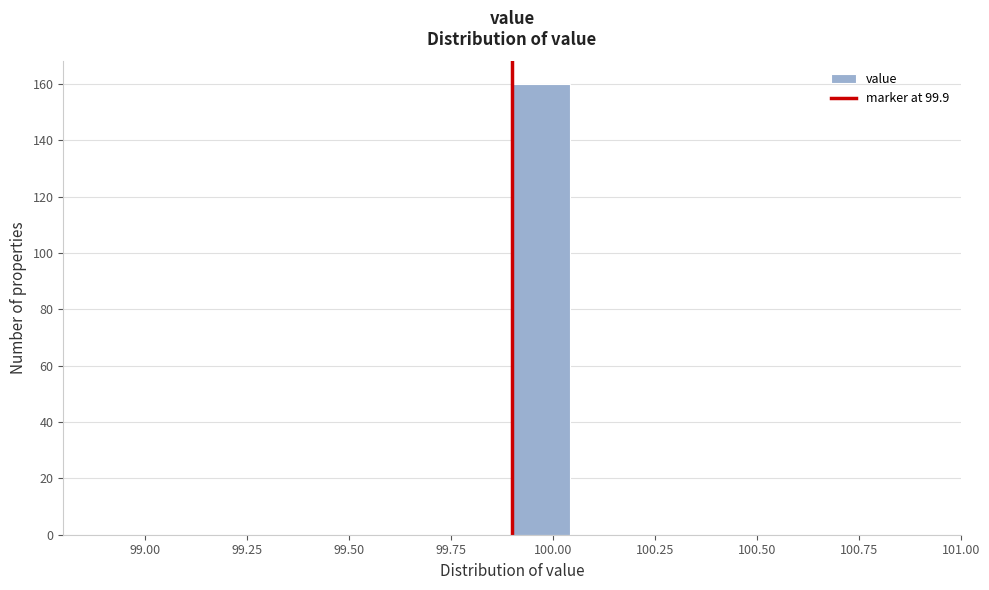

Around what value on the x-axis is the tallest bar? Give the approximate position of its centre, as read against the axis.

99.95